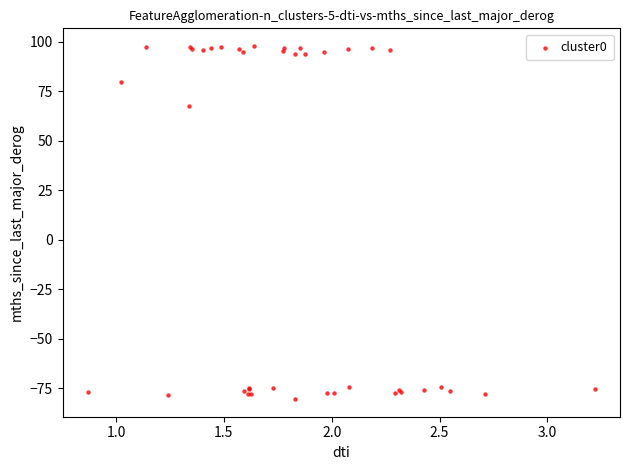

What Y value in the scatter plot is closest to 8?

67.4